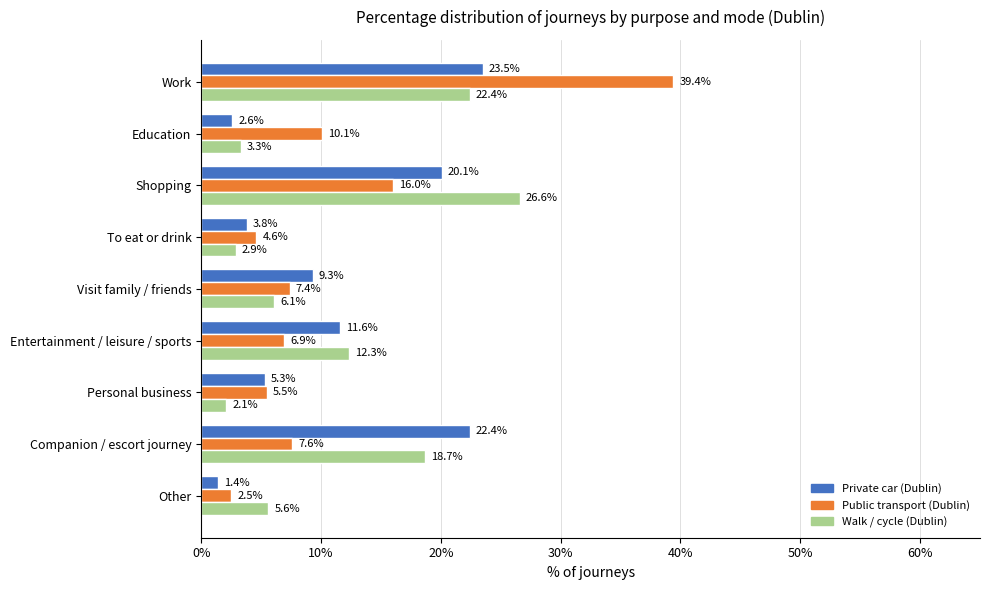

Which series changed the most between Education and Personal business?

Public transport (Dublin)